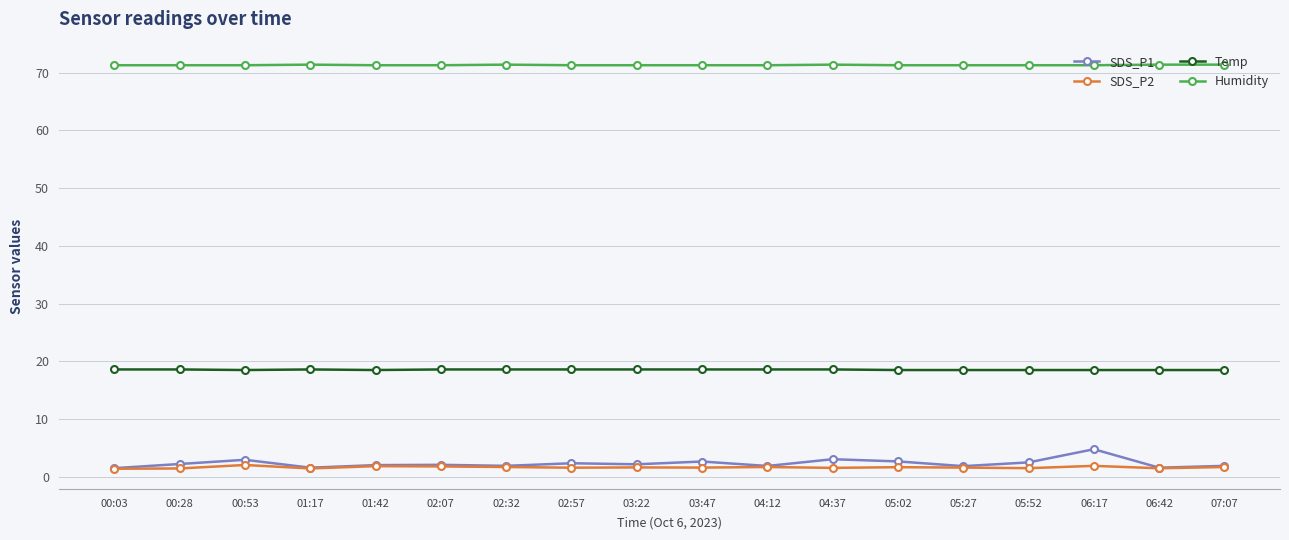

What is the sum of all SDS_P1 values?

41.6